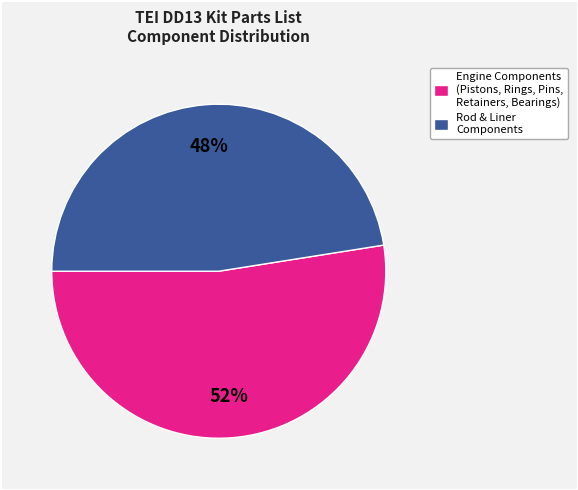

To the nearest percent, what is the average slice percentage?

50%